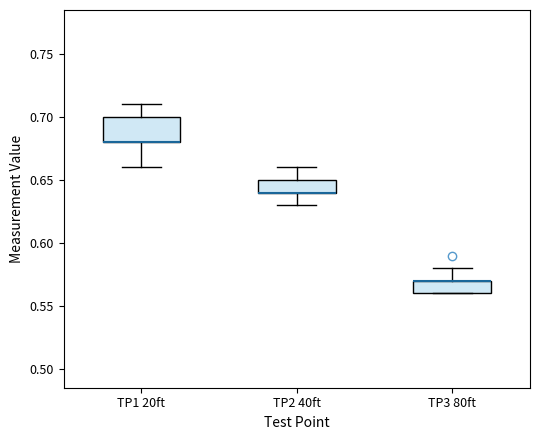

Which box is the tallest, from its lower edge to its upper edge?

TP1 20ft